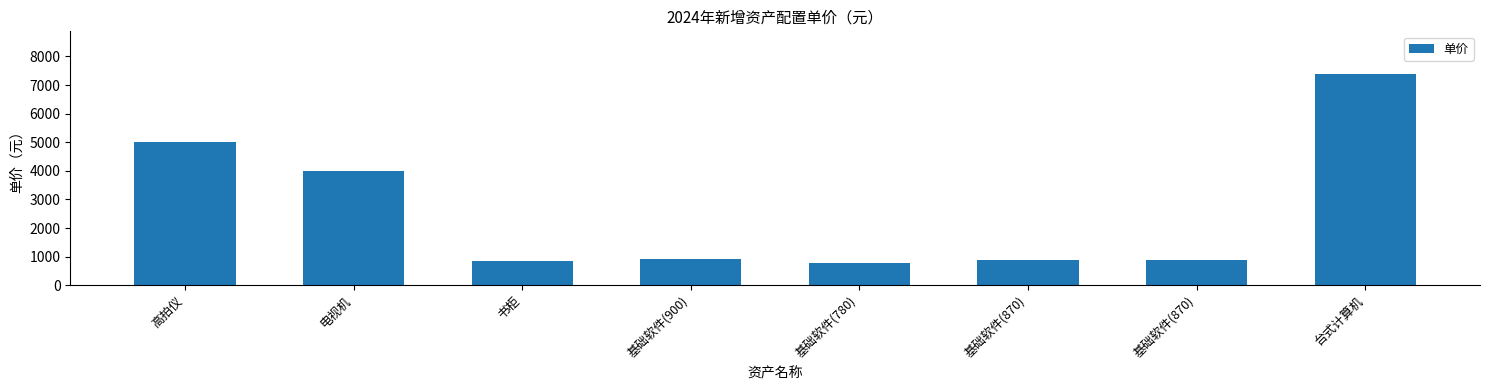

Reading right to left, extract all data points from this chart.

7400	870	870	780	900	850	4000	5000